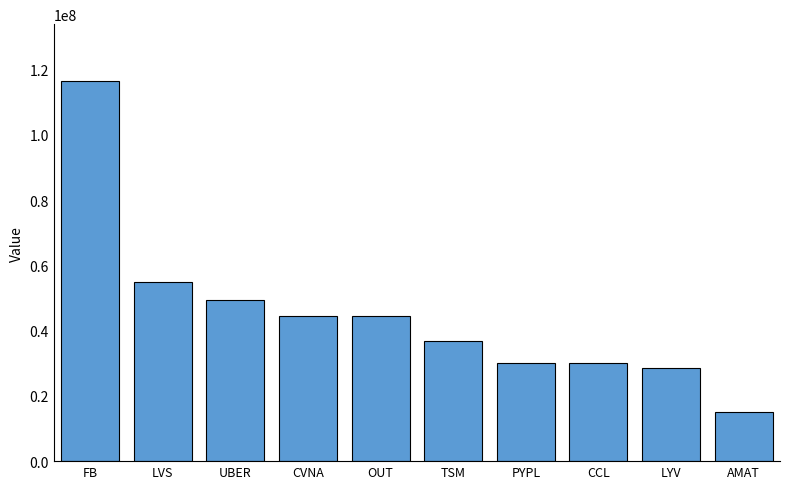

What position from the left is AMAT?

10